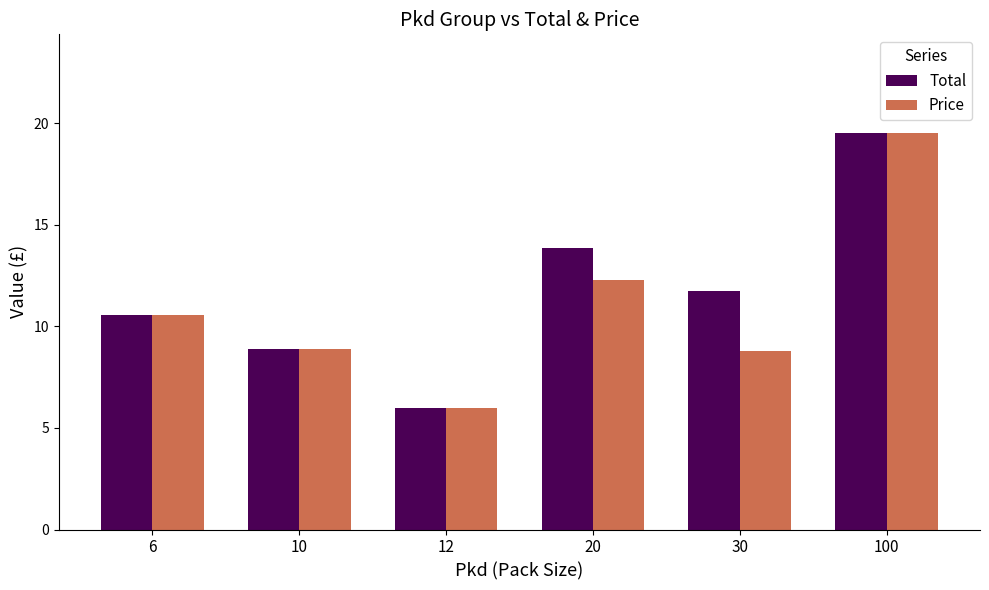

Reading left to right, list all the values displayed in this chart.

Total: 10.6	8.9	6.0	13.8	11.7	19.5
Price: 10.6	8.9	6.0	12.3	8.8	19.5